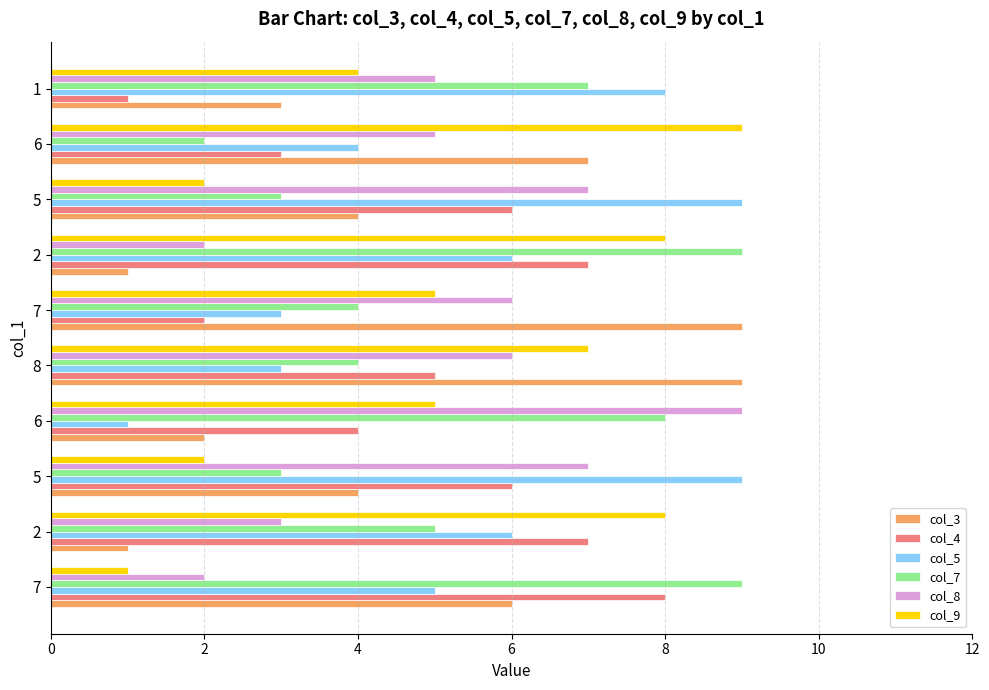

What are all the series names shown in the legend?

col_3, col_4, col_5, col_7, col_8, col_9